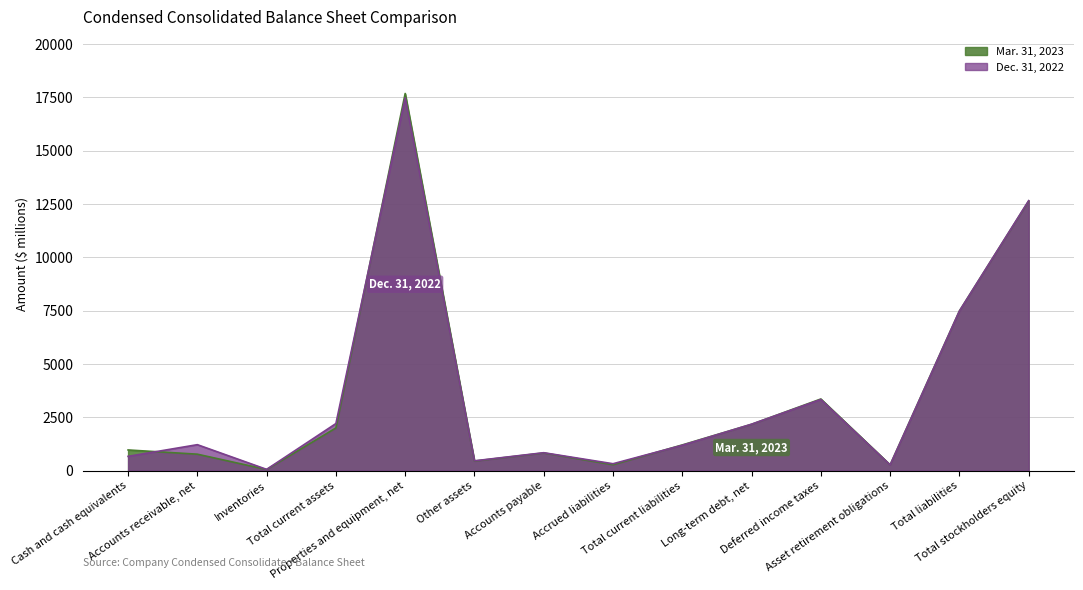

Between Cash and cash equivalents and Total liabilities, which is larger?

Total liabilities